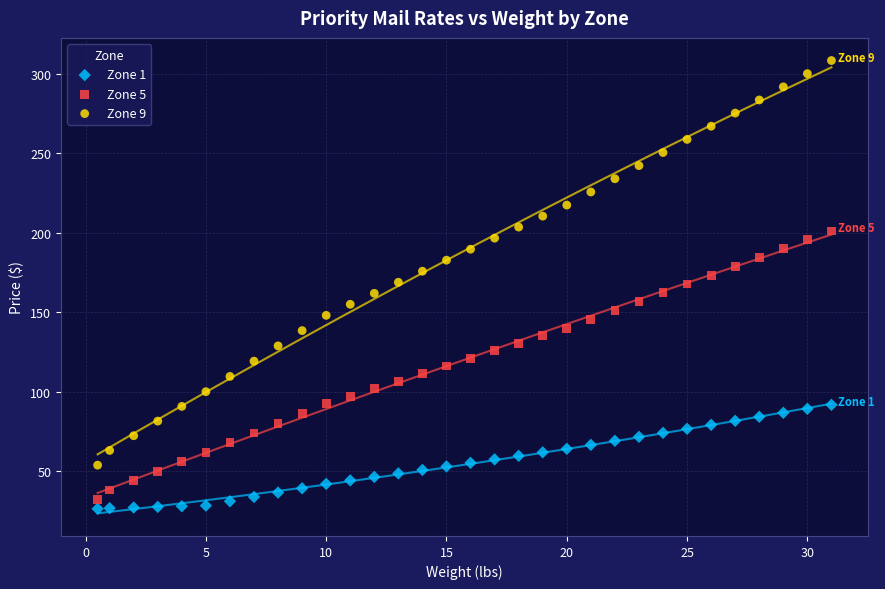

What are all the series names shown in the legend?

Zone 1, Zone 5, Zone 9